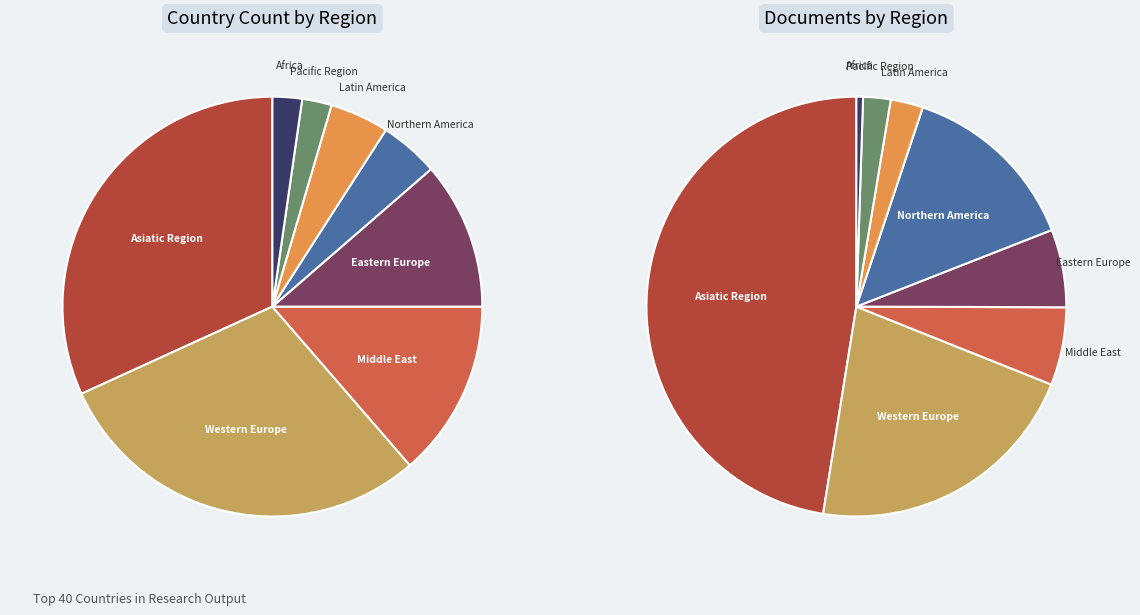

Approximately how many times larger is the value at Western Europe compared to Asiatic Region?

0.9